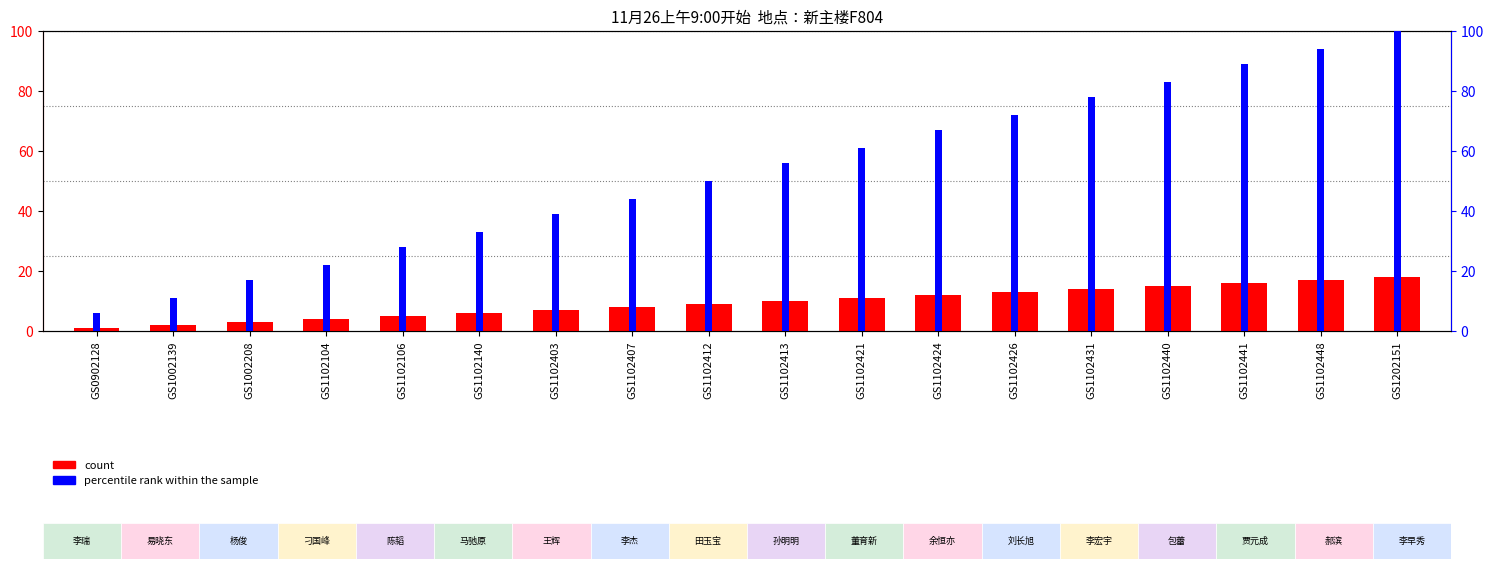

What is the approximate value of percentile rank within the sample at GS1102140?

33